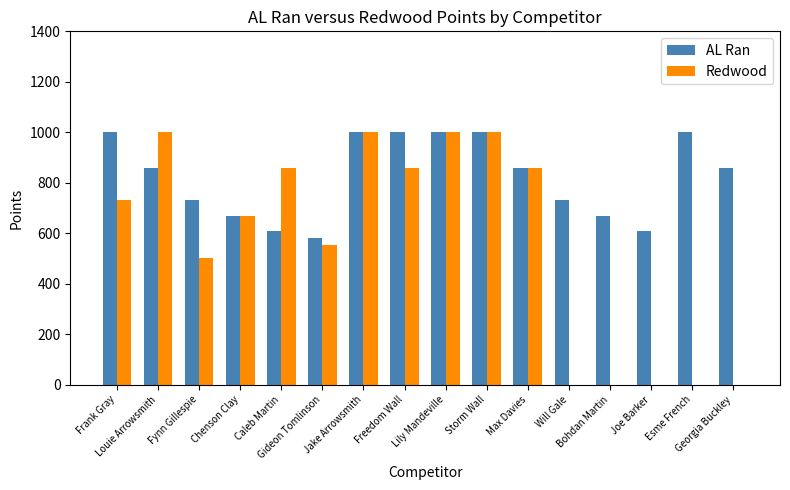

How many groups of bars are there?

16